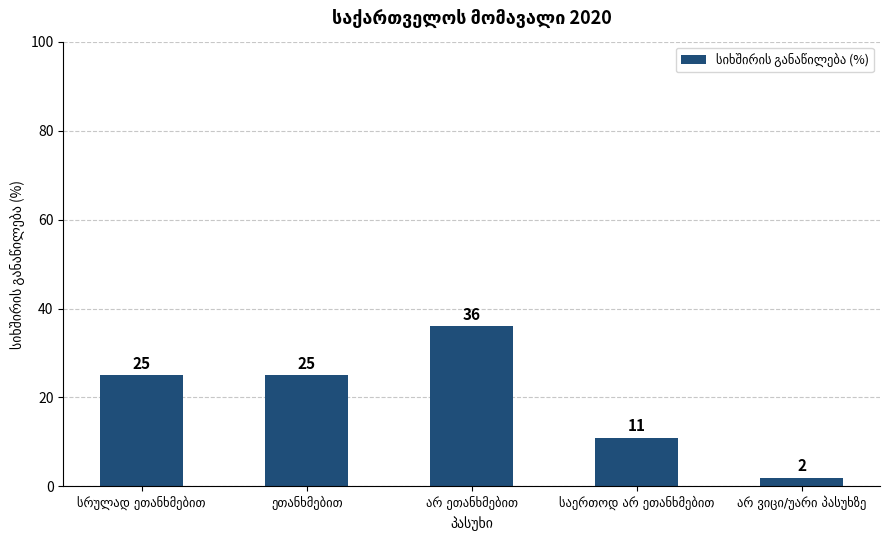

What is the maximum value shown in the chart?

36